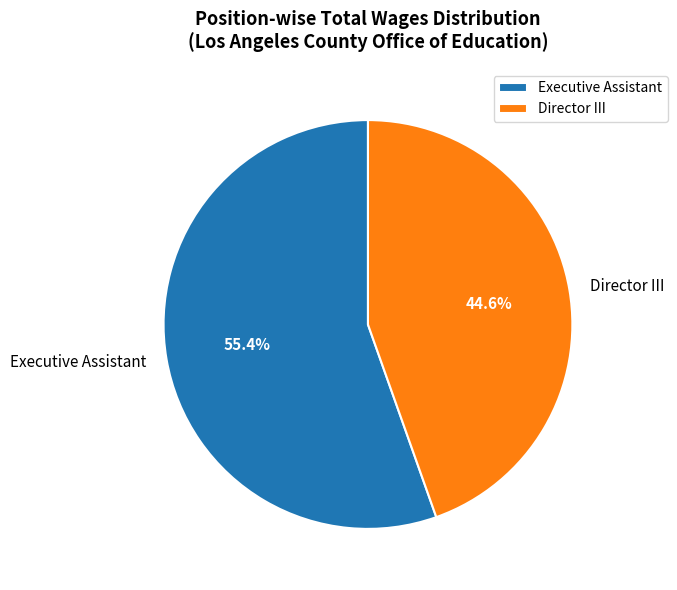

Is there any slice that represents more than half of the pie?

Yes